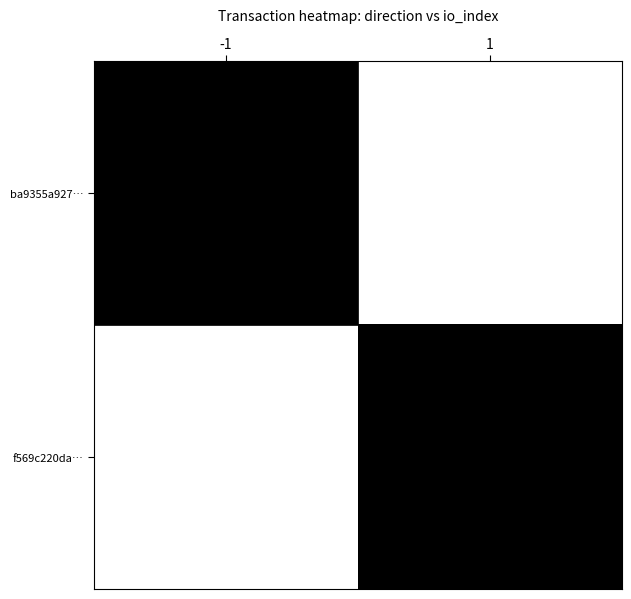

At how many categories does at least one series exceed 0?

2